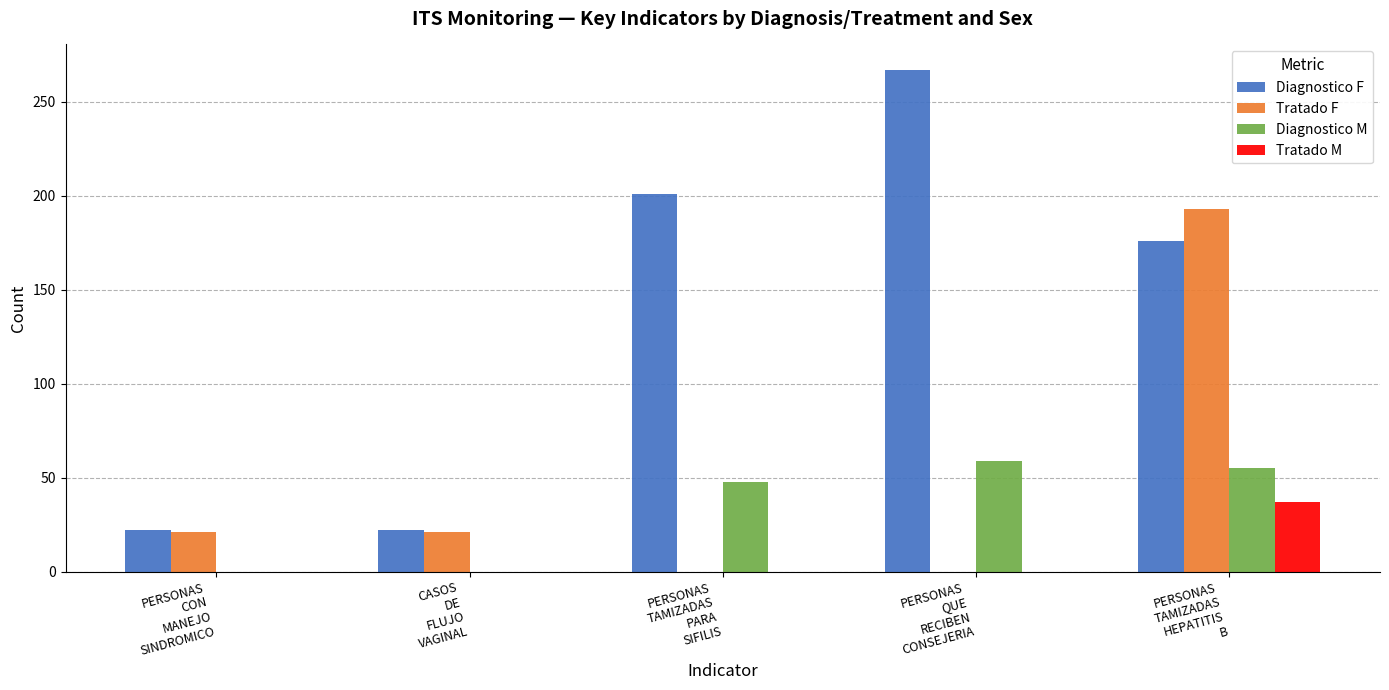

True or false: Tratado M has a value of -25 at PERSONAS
QUE
RECIBEN
CONSEJERIA.

False